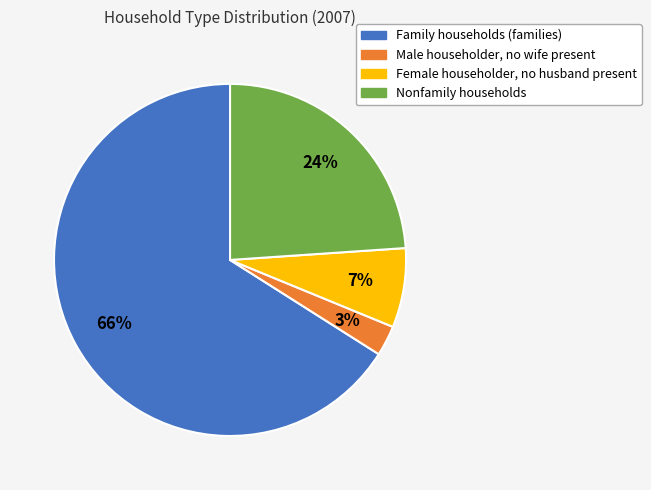

Is Family households (families) the majority of the pie?

Yes